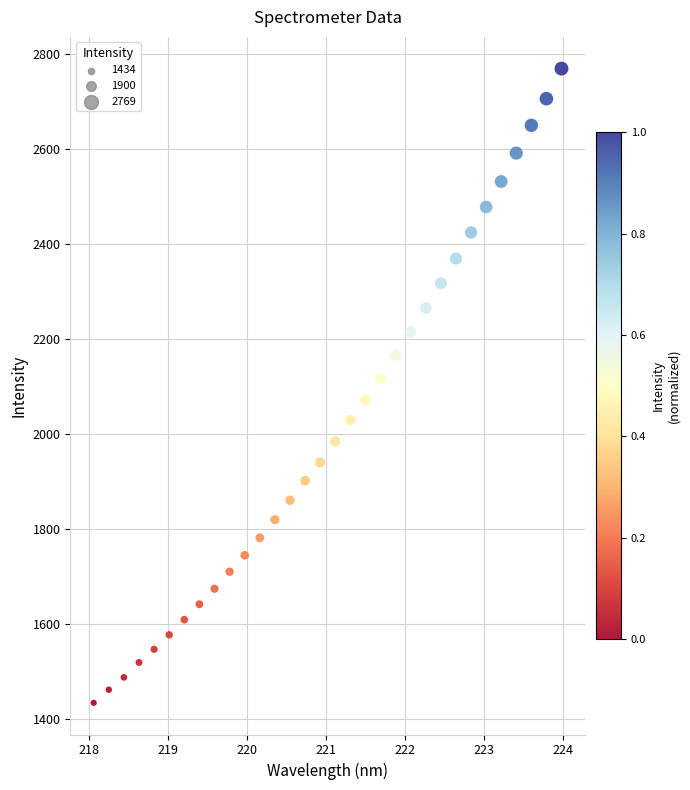

What is the range of X values (max minus min)?

5.9